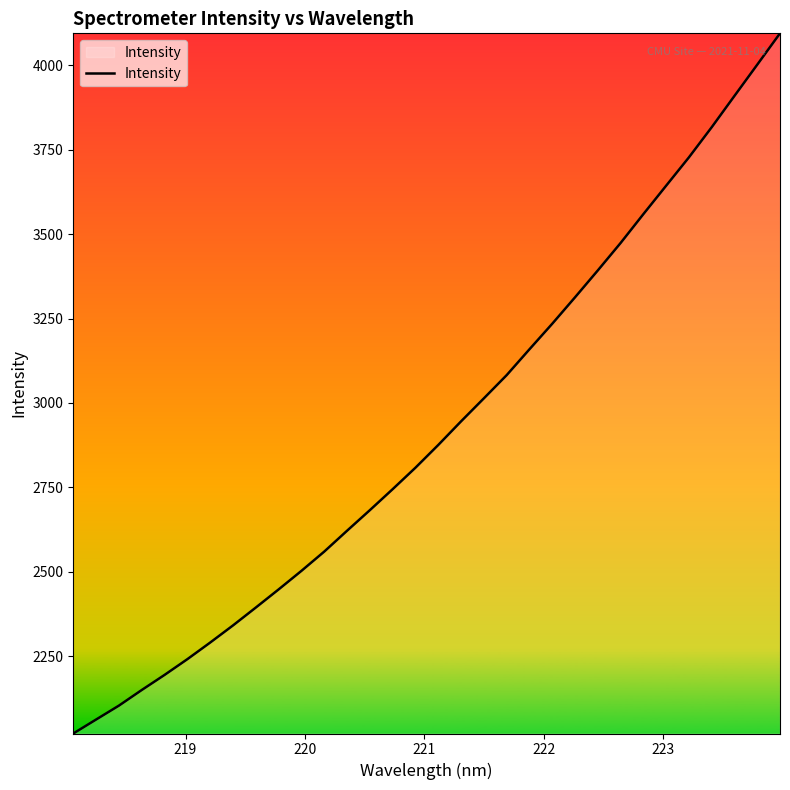

What is the smallest value displayed?

2020.9